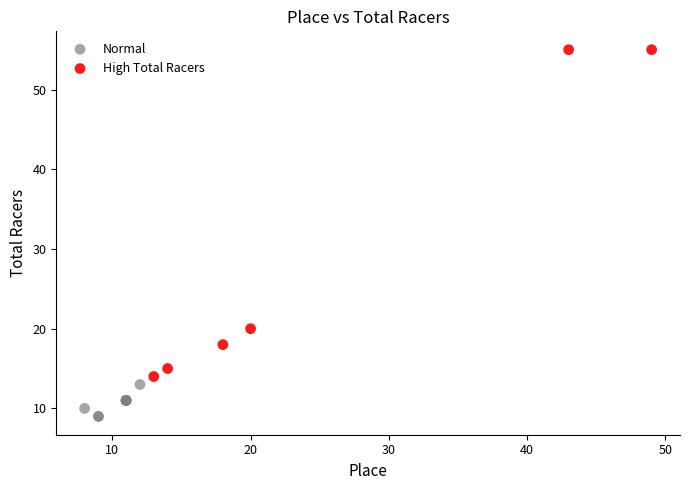

Which series reaches the minimum Y coordinate?

Normal